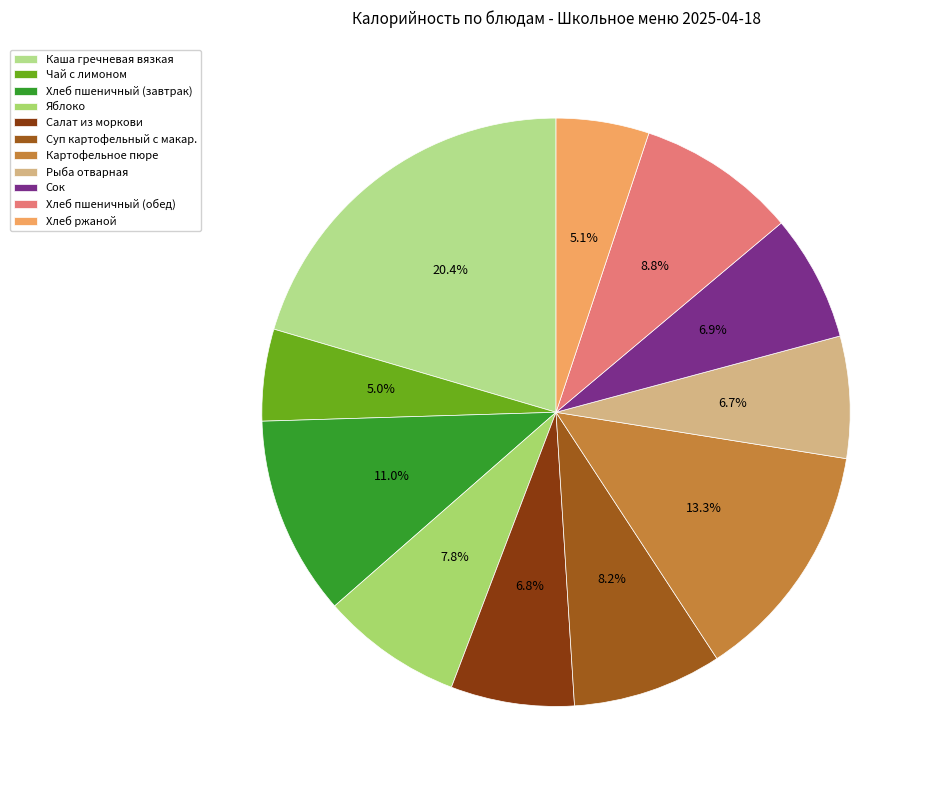

The Картофельное пюре slice represents 22% of the pie. True or false?

False